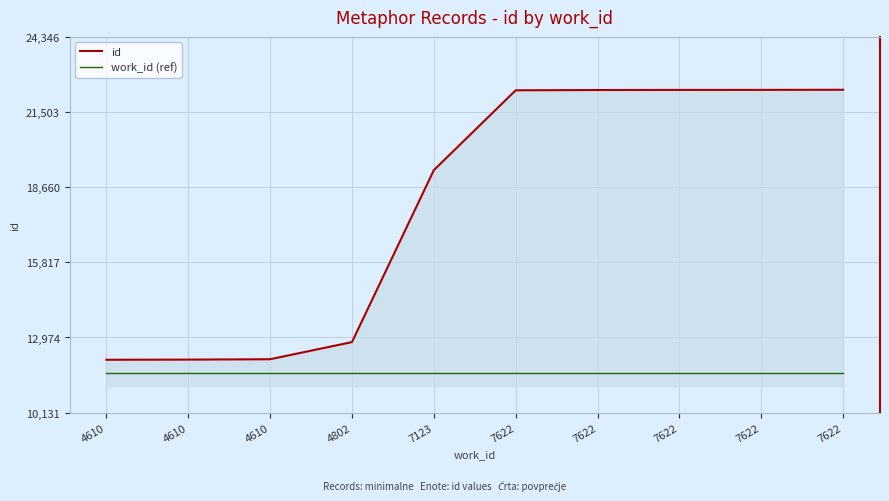

How many lines are shown in the chart?

2